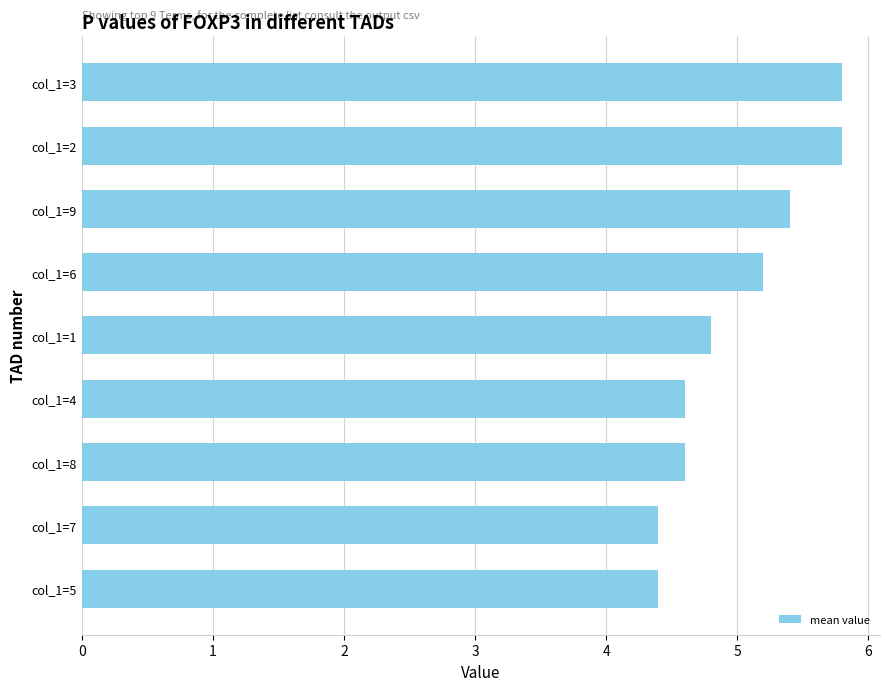

Count the values in the range 4 to 5.

5